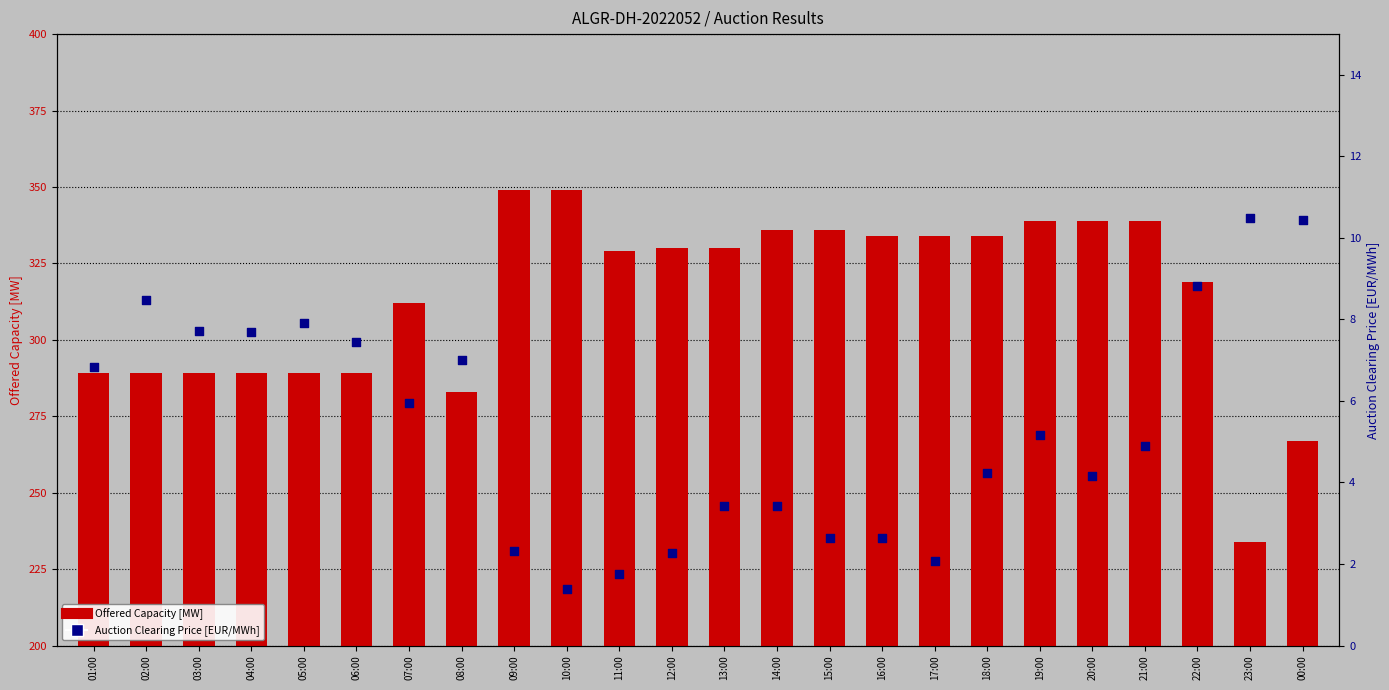

Which series has the largest Y range (max minus min)?

Offered Capacity [MW]